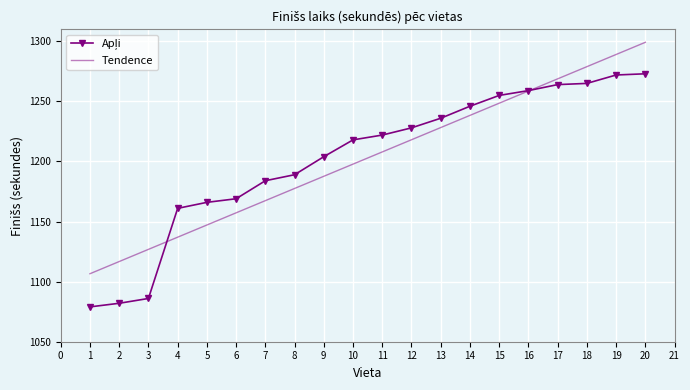

What is the spread (max minus min) of values at 14?

7.6